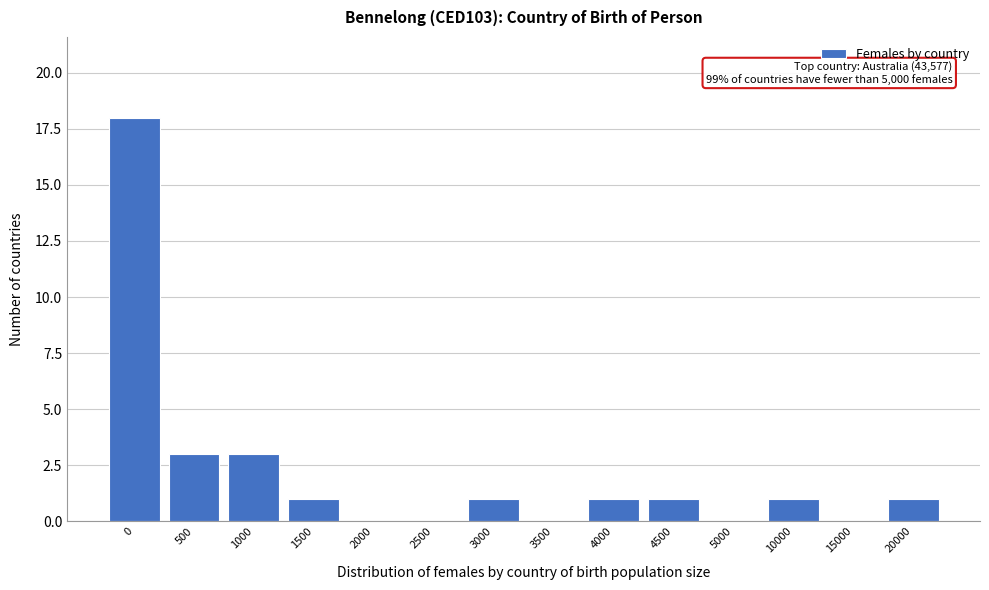

Reading left to right, list all the values displayed in this chart.

0=18	500=3	1000=3	1500=1	2000=0	2500=0	3000=1	3500=0	4000=1	4500=1	5000=0	10000=1	15000=0	20000=1